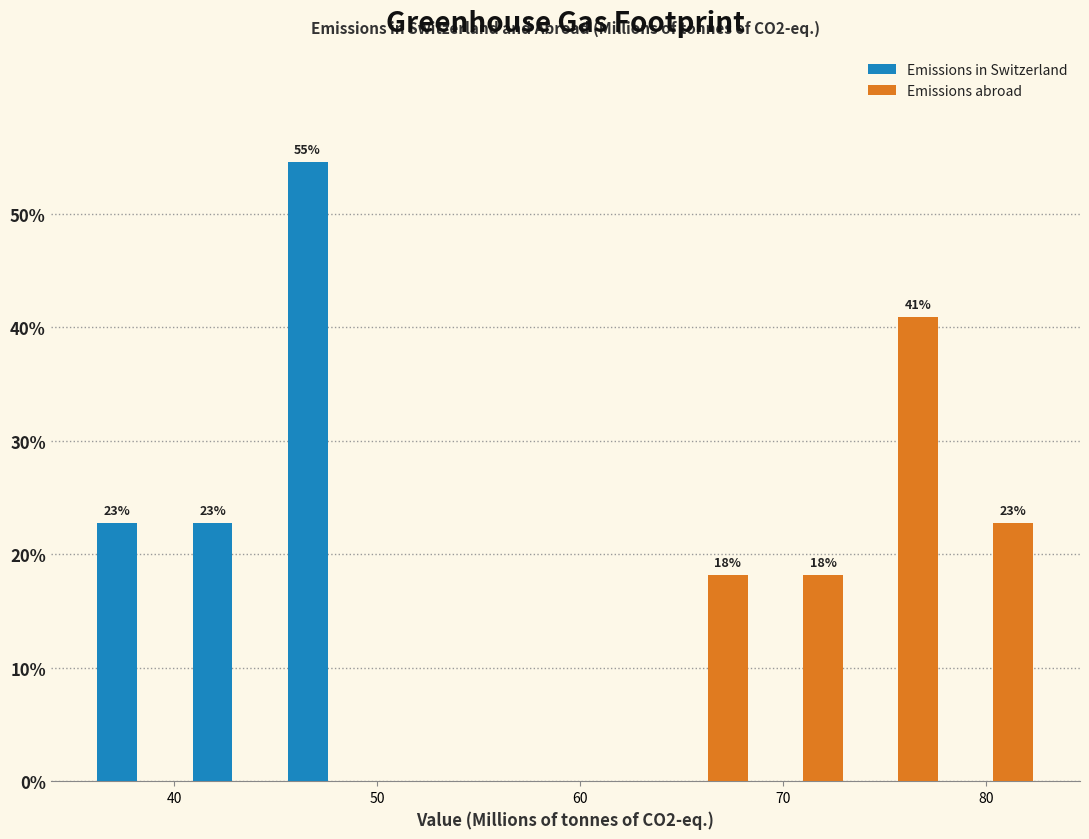

In the Emissions abroad series, which range on the x-axis has the tallest bar?

73 to 78